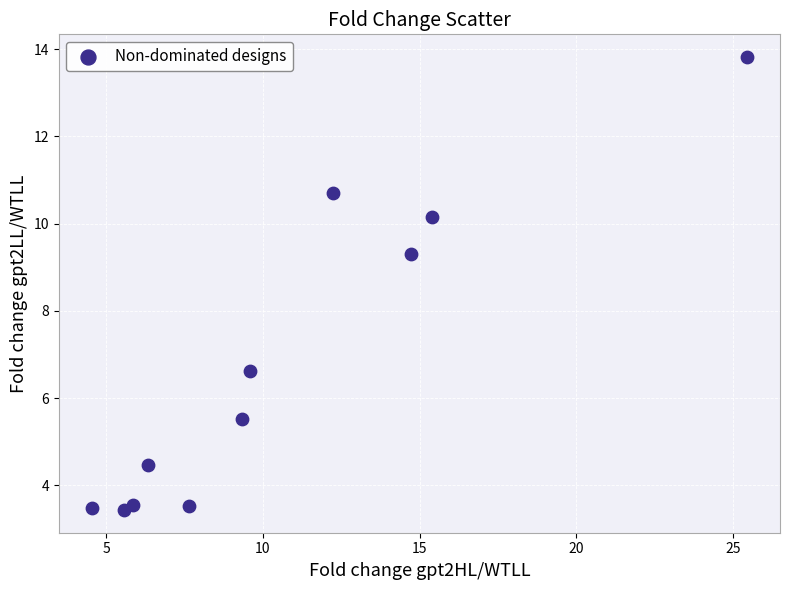

What is the average X value?

10.6